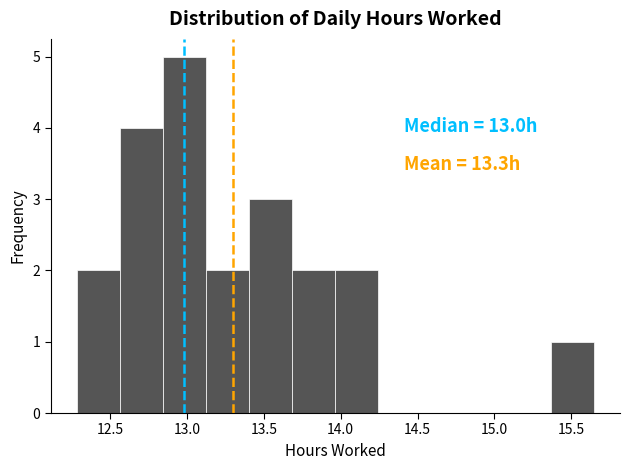

Which range on the x-axis has the tallest bar?

12.85 to 13.10